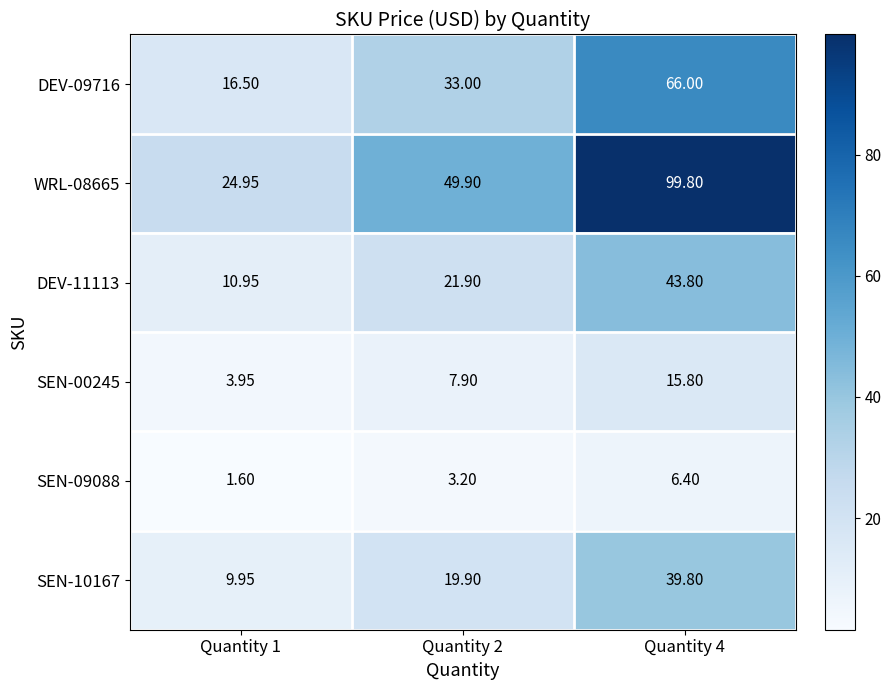

Is the value of SEN-10167 at Quantity 4 greater than the value of SEN-00245 at Quantity 1?

Yes